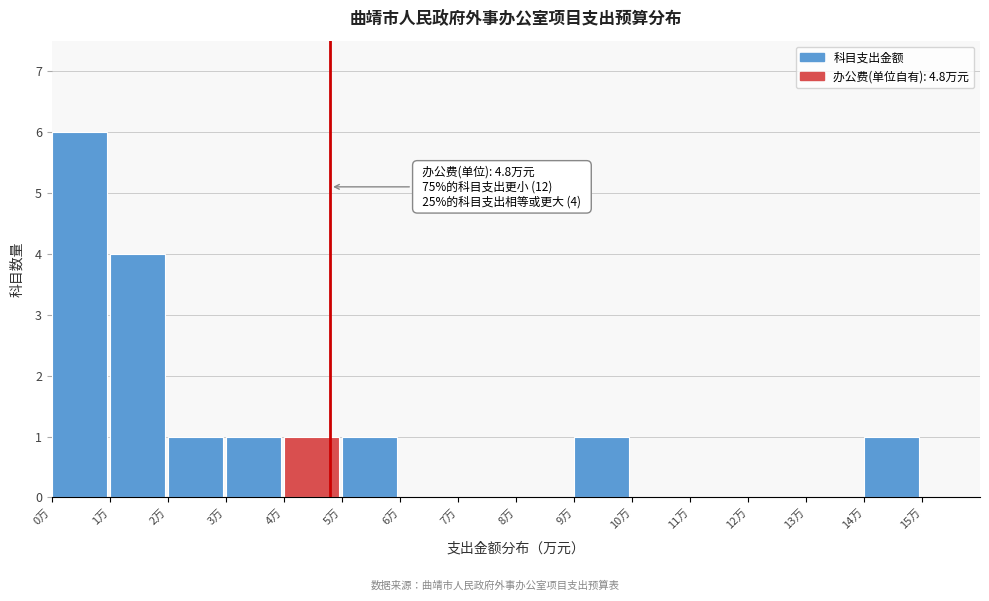

Over which range of the x-axis is the bar tallest?

0 to 1